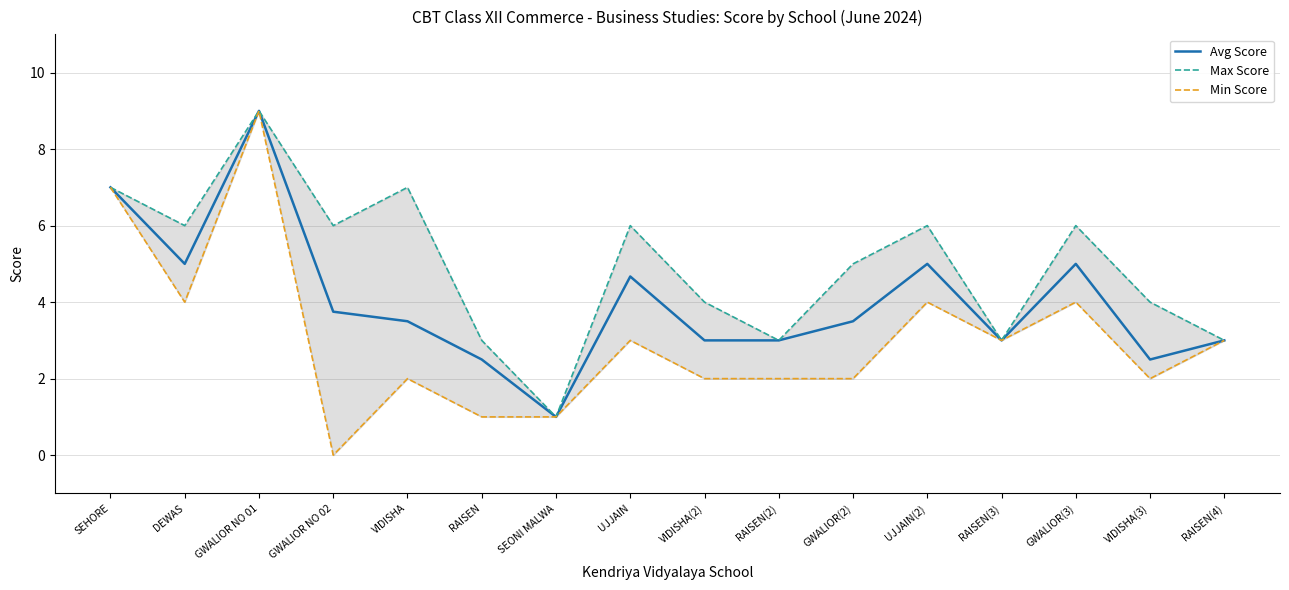

How many distinct data groups are displayed?

3